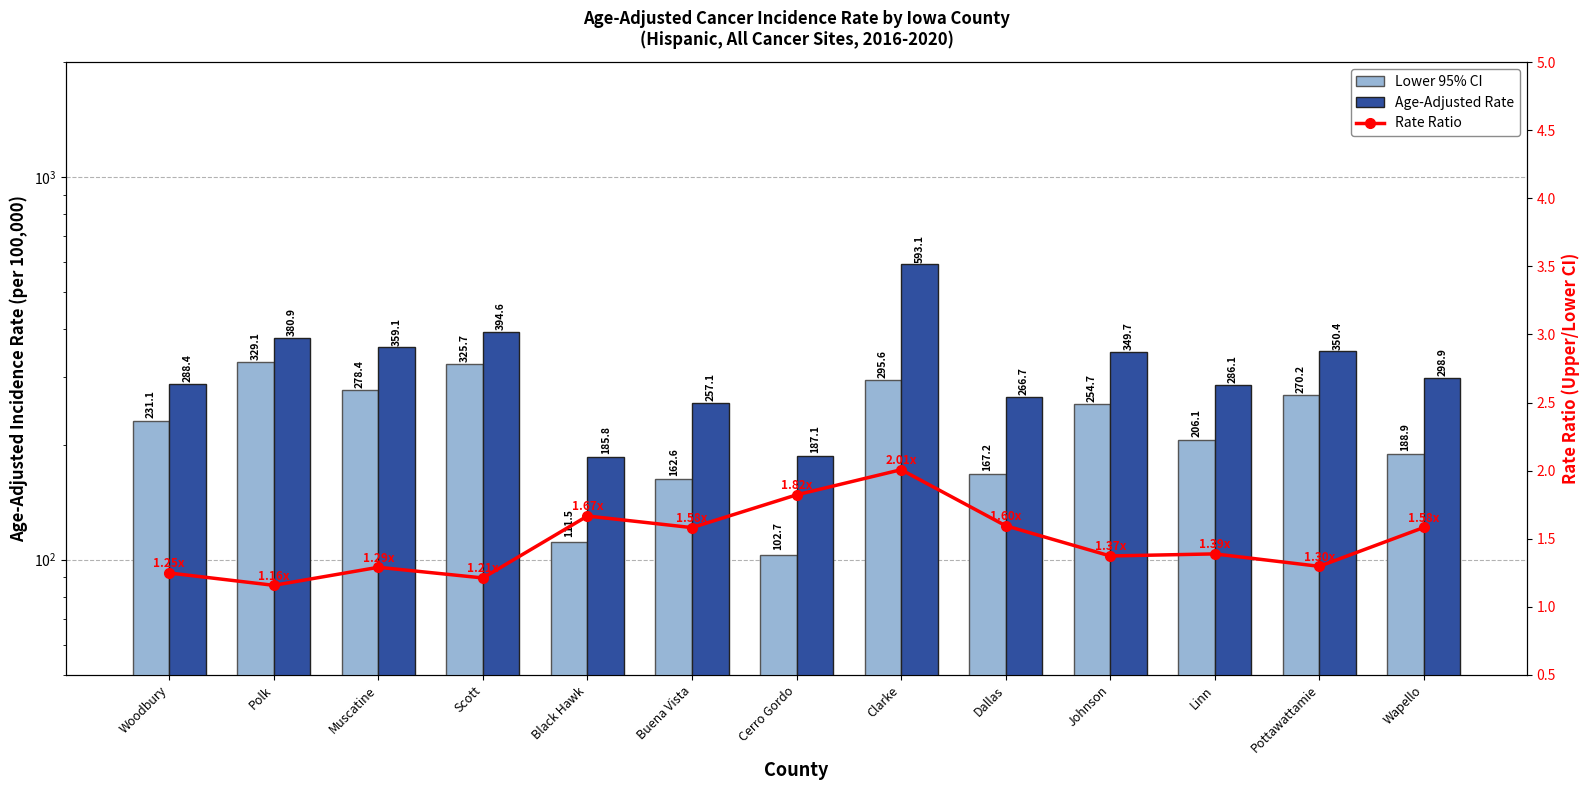

What are all the series names shown in the legend?

Lower 95% CI, Age-Adjusted Rate, Rate Ratio